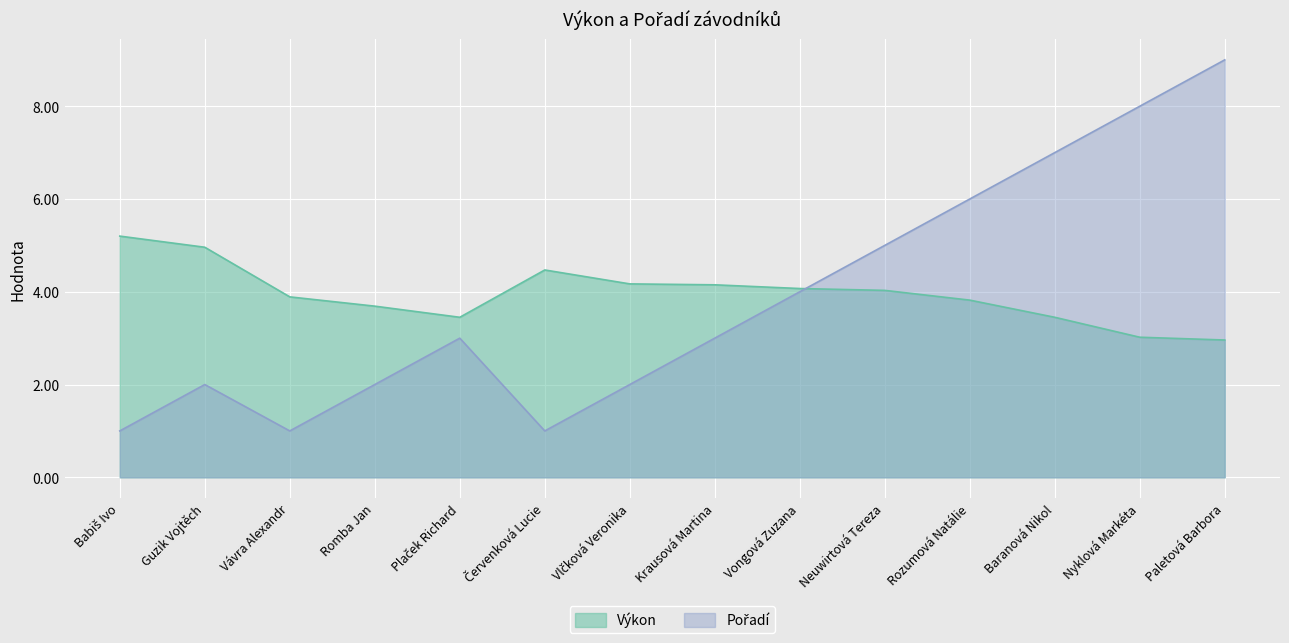

At which label does Výkon reach its minimum?

Paletová Barbora